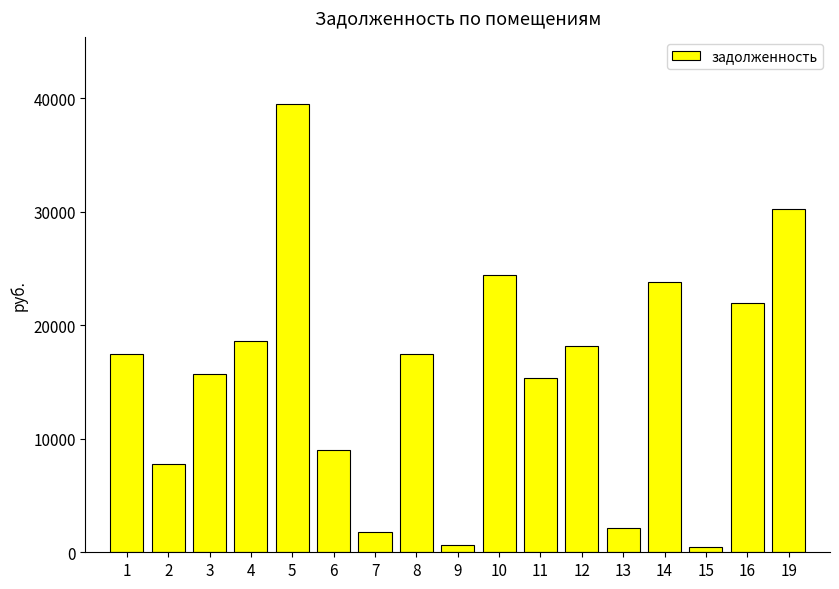

What is the greatest value displayed?

39468.8